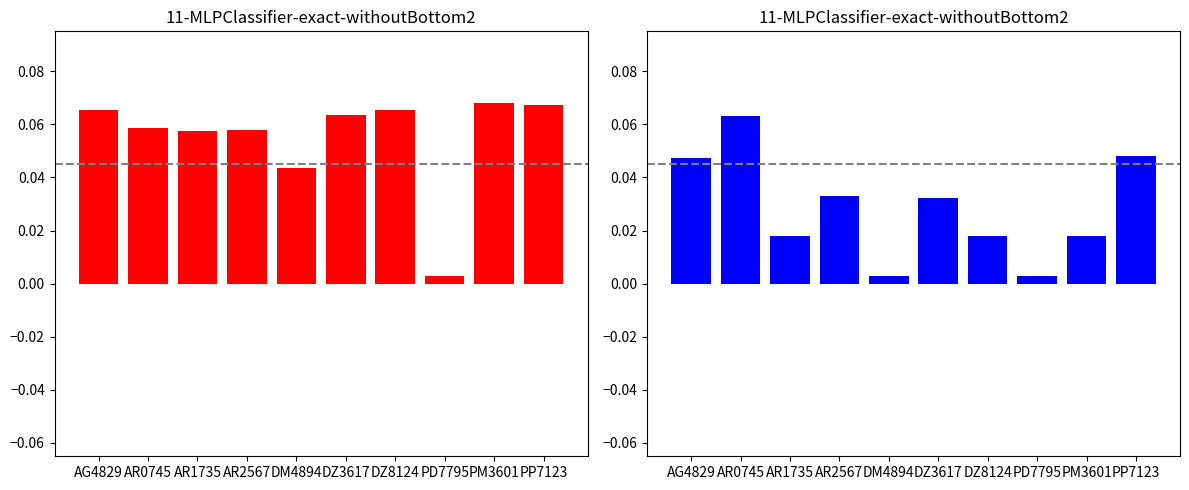

Between PM3601 and PP7123, which series saw the biggest shift?

eerste_toelating